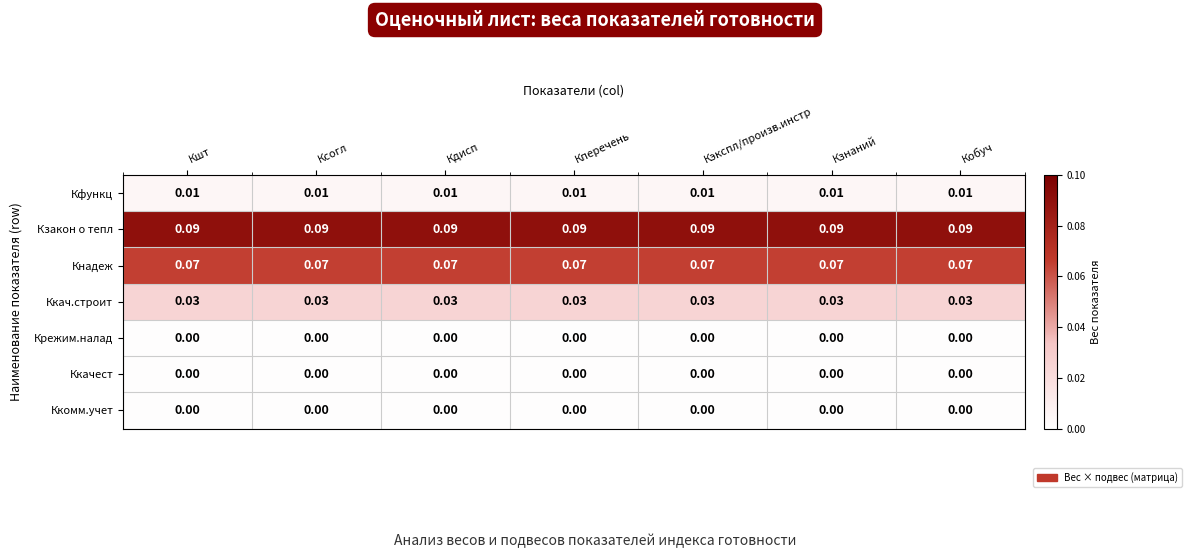

Is the value of Кзакон о тепл at Кшт greater than the value of Ккомм.учет at Ксогл?

Yes